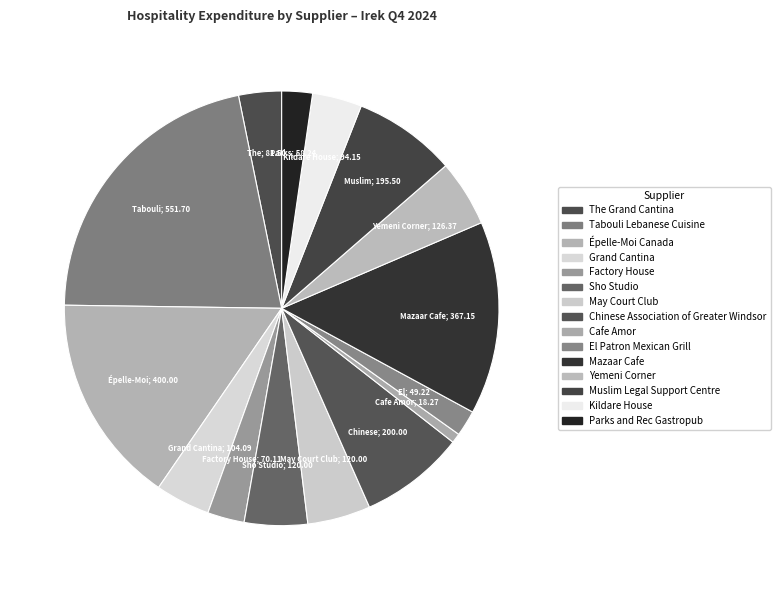

Which has a higher value, Chinese Association of Greater Windsor or Tabouli Lebanese Cuisine?

Tabouli Lebanese Cuisine